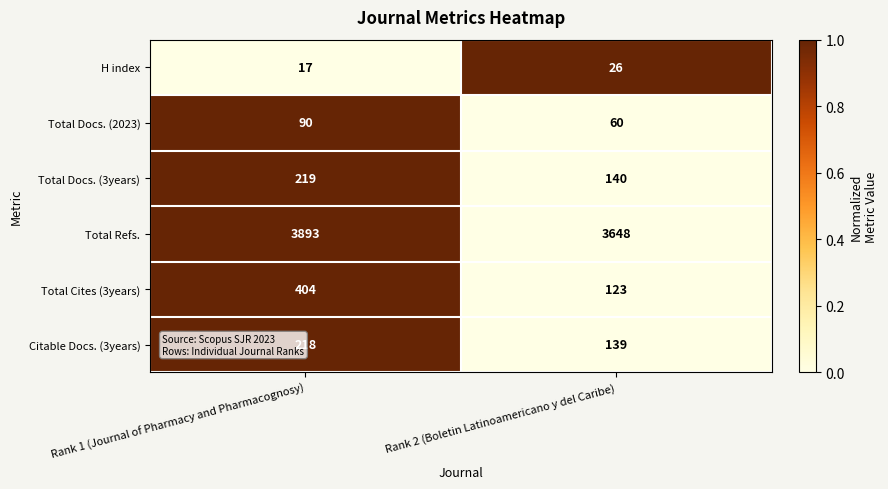

Which series changed the most between Rank 1 (Journal of Pharmacy and Pharmacognosy) and Rank 2 (Boletin Latinoamericano y del Caribe)?

Total Cites (3years)